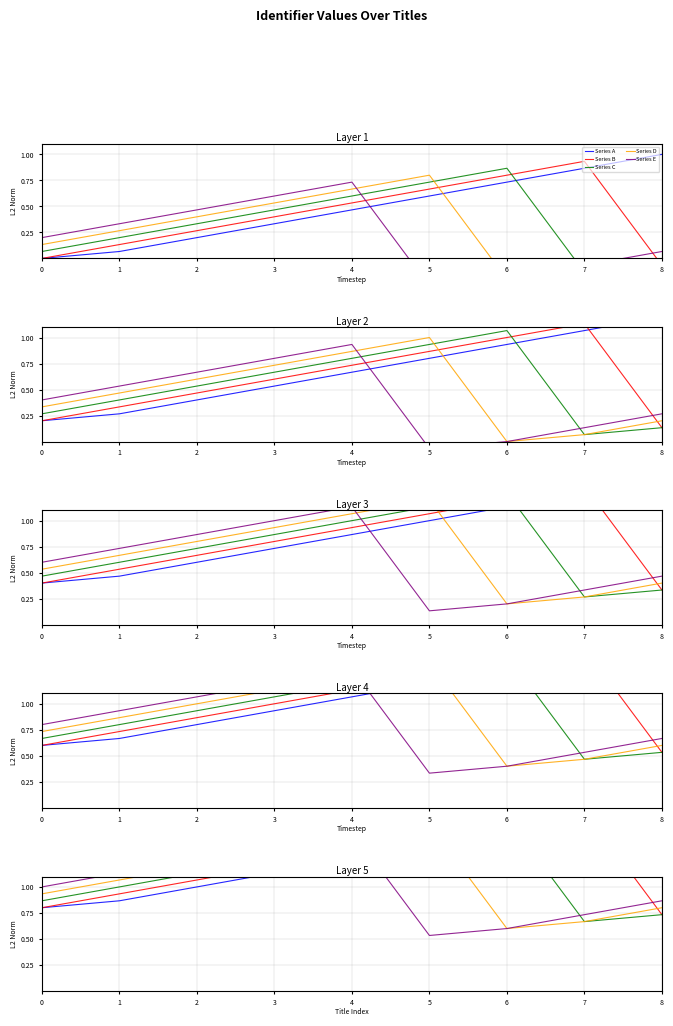

What is the greatest value displayed?

1.8